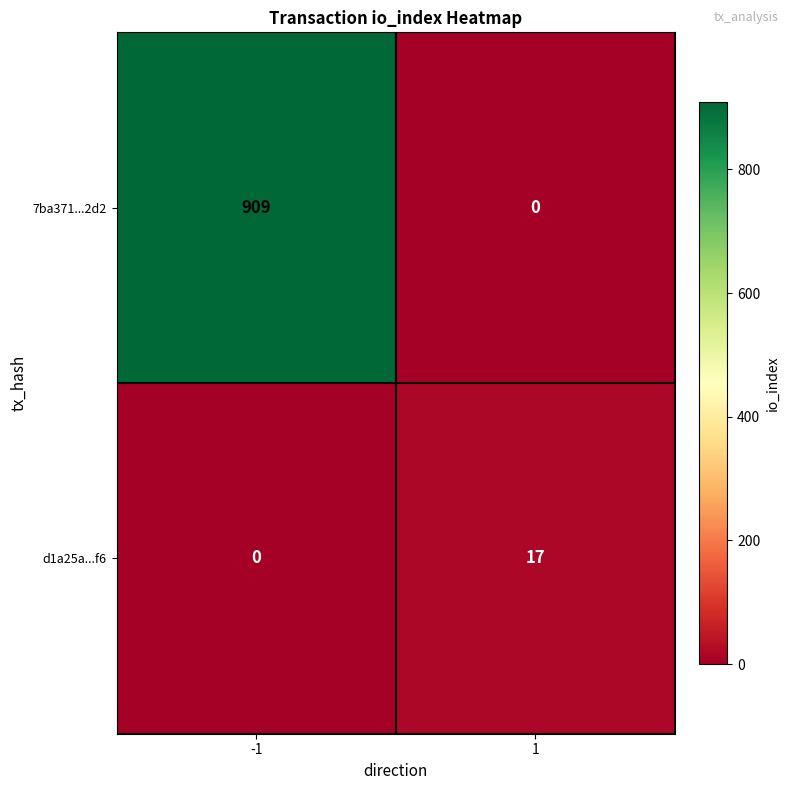

True or false: d1a25a...f6 has a value of 9 at 1.

False